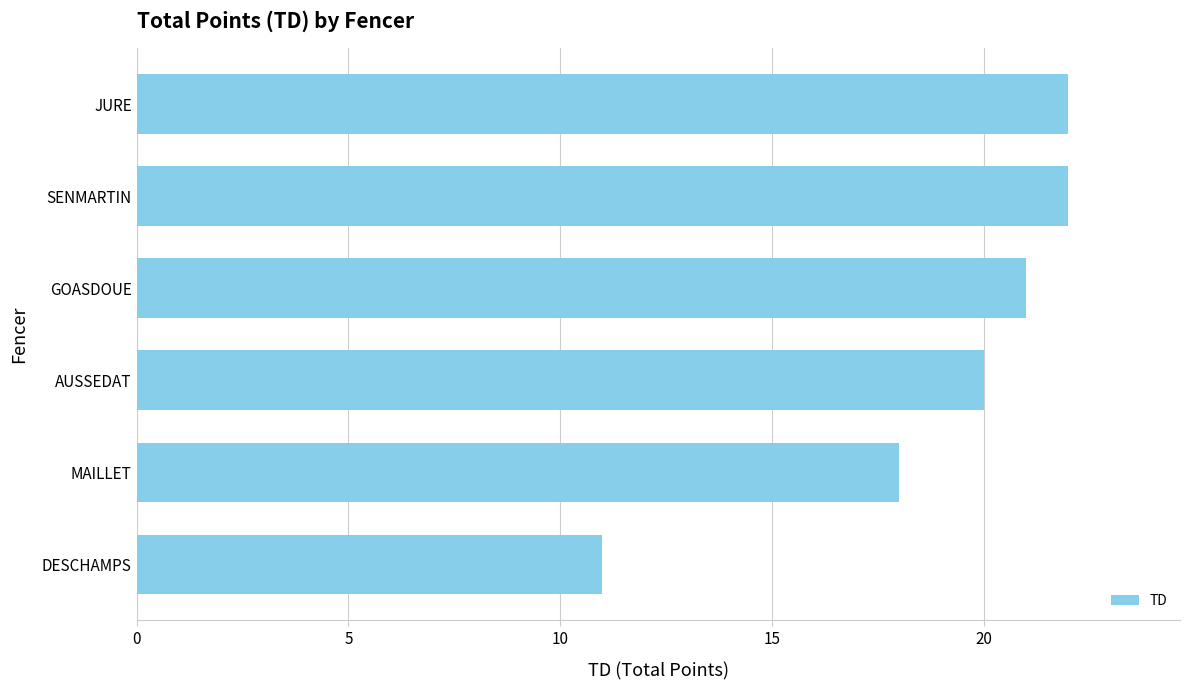

How many distinct data groups are displayed?

1